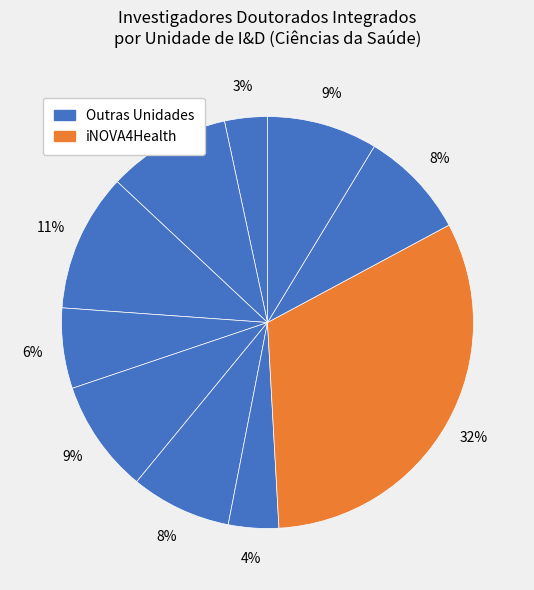

How many segments does this pie chart have?

10